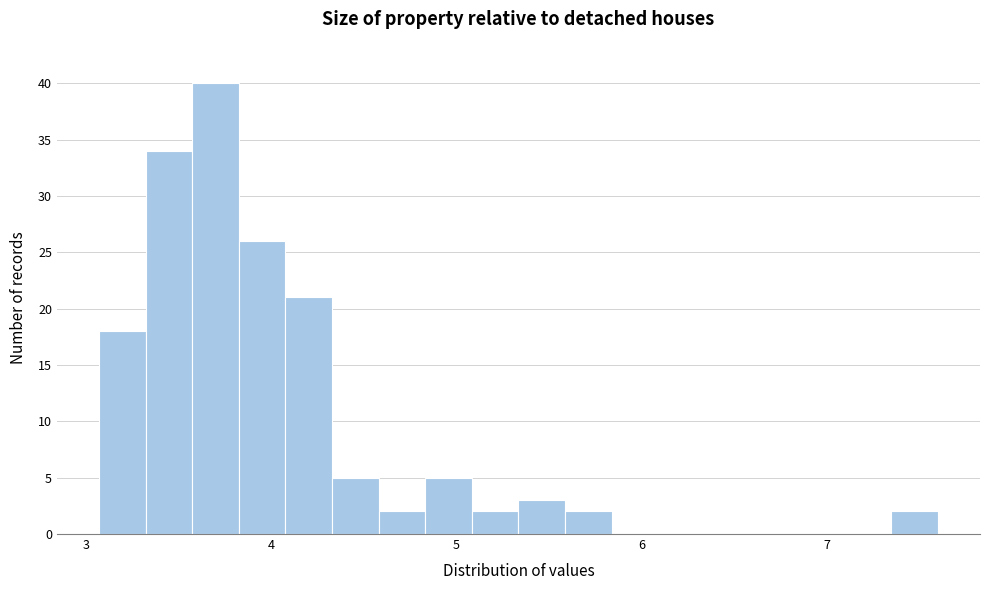

Read against the x-axis, roughly where is the centre of the tallest bar?

3.7